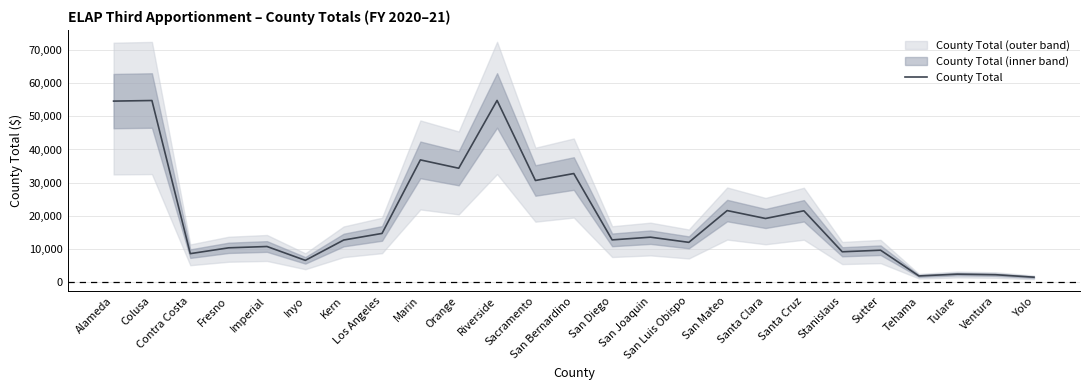

Is this an area chart (filled region under the line)?

No